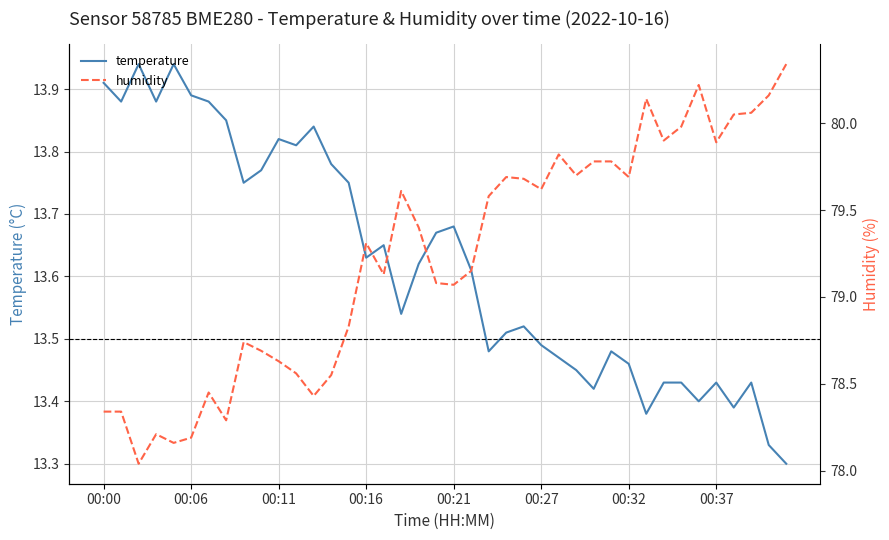

At which category is the sum across all series the highest?

39